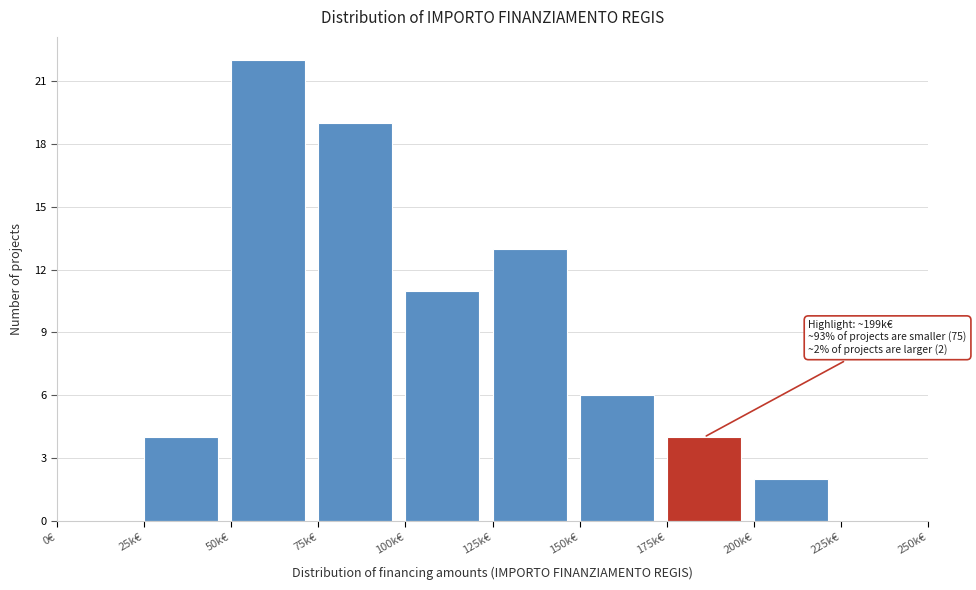

Reading left to right, what are all the values shown in this chart?

0€=0	25k€=4	50k€=22	75k€=19	100k€=11	125k€=13	150k€=6	175k€=4	200k€=2	225k€=0